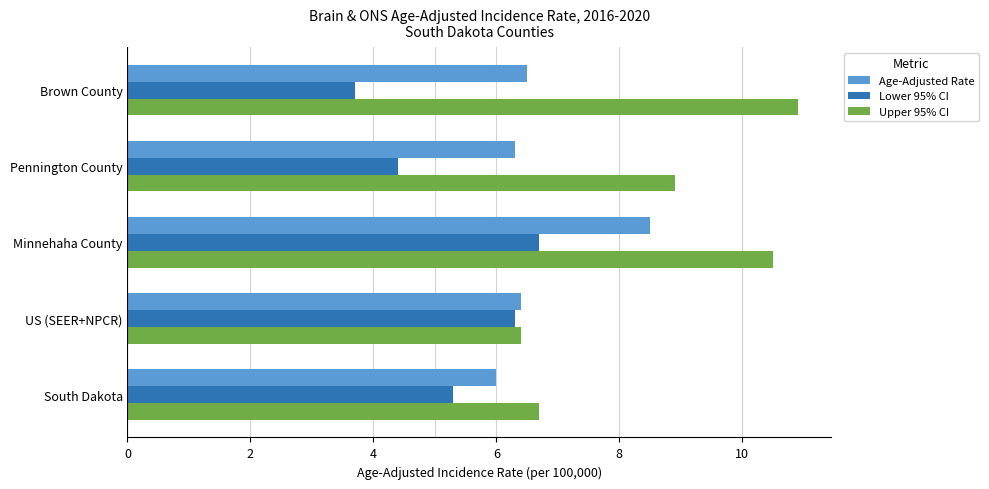

The Age-Adjusted Rate series shows 8.5 at Minnehaha County. True or false?

True